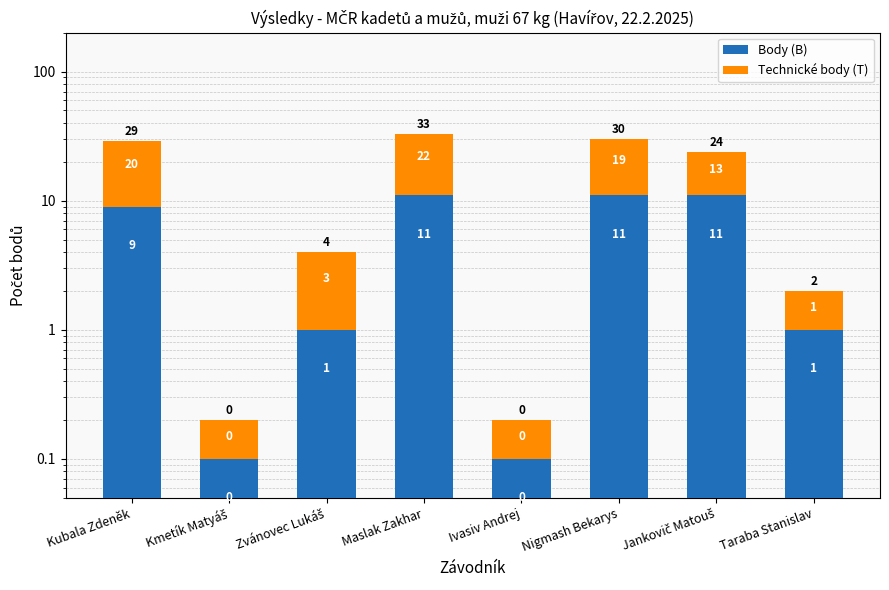

Reading left to right, what are all the values shown in this chart?

Body (B): Kubala Zdeněk=9.0	Kmetík Matyáš=0.1	Zvánovec Lukáš=1.0	Maslak Zakhar=11.0	Ivasiv Andrej=0.1	Nigmash Bekarys=11.0	Jankovič Matouš=11.0	Taraba Stanislav=1.0
Technické body (T): Kubala Zdeněk=20.0	Kmetík Matyáš=0.1	Zvánovec Lukáš=3.0	Maslak Zakhar=22.0	Ivasiv Andrej=0.1	Nigmash Bekarys=19.0	Jankovič Matouš=13.0	Taraba Stanislav=1.0